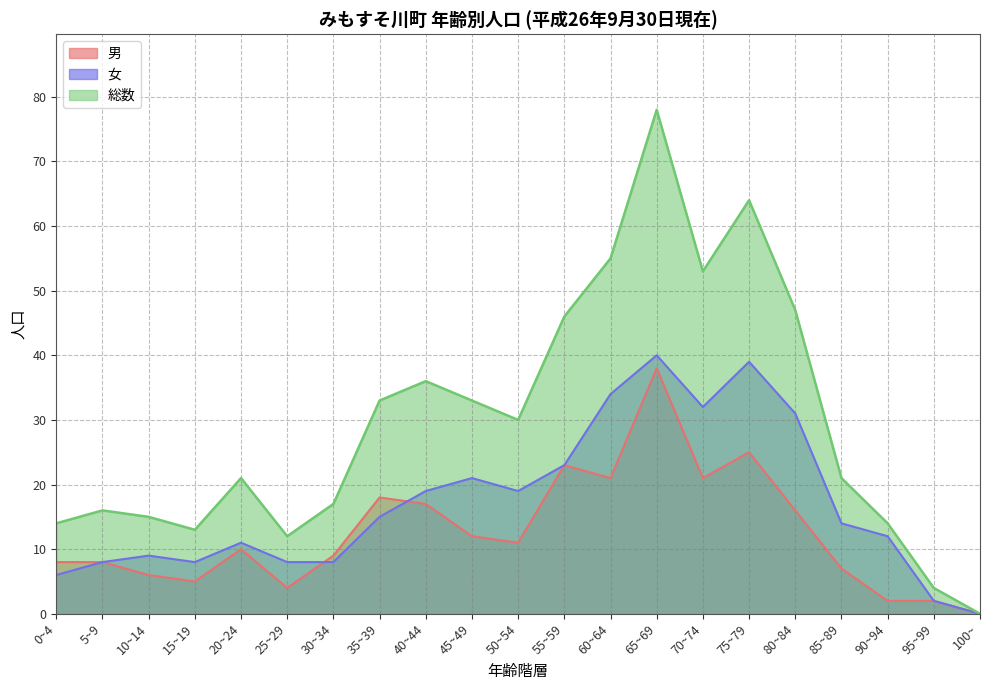

How many interior local peaks does the 女 series have?

5